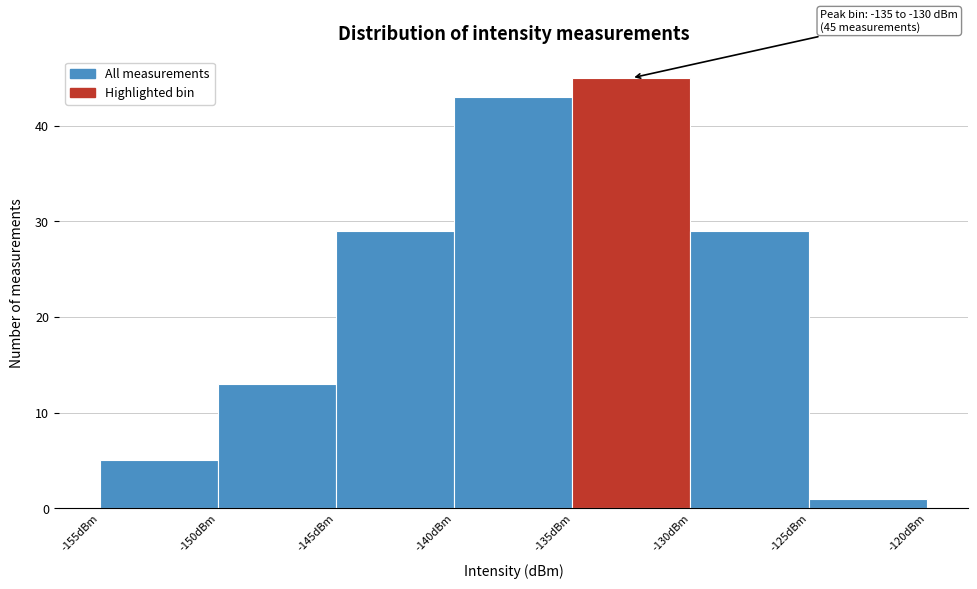

Over which range of the x-axis is the bar tallest?

-135 to -130